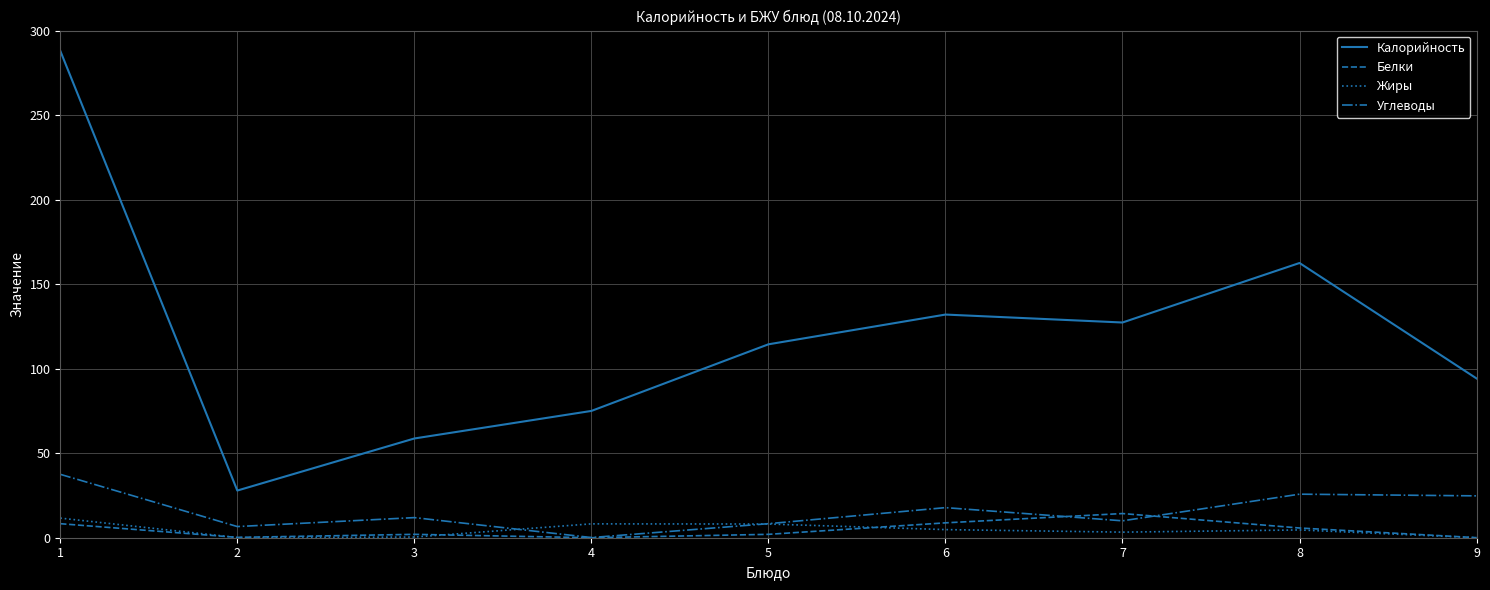

Which series has the largest total across all categories?

Калорийность